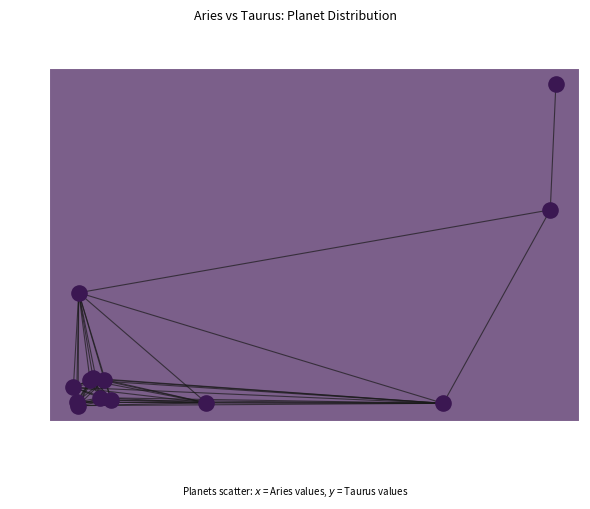

What Y value in the scatter plot is closest to 6?

7.4